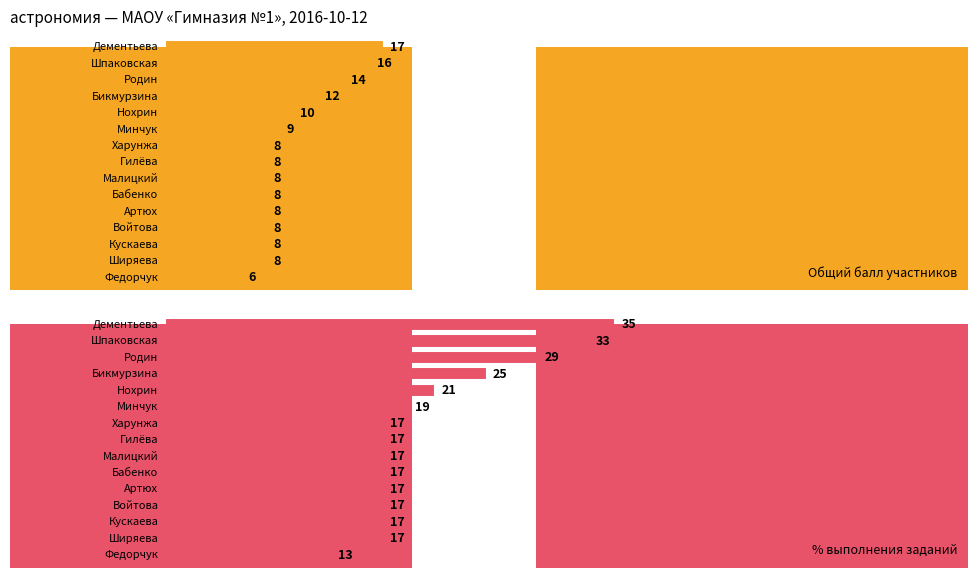

List the series in order of their overall mean, highest first.

% выполнения заданий, Общий балл участников